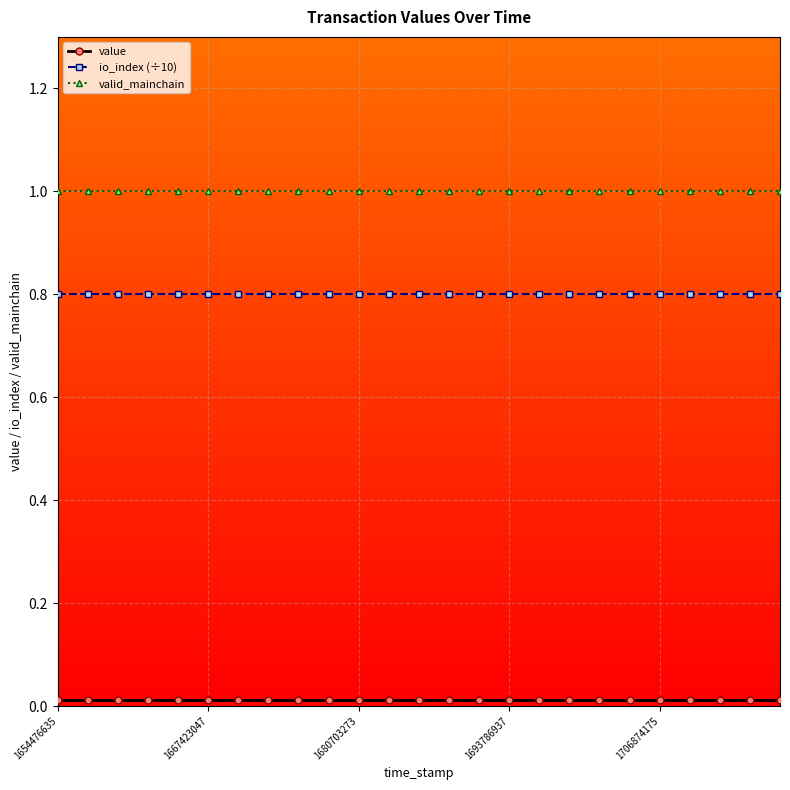

Which series has the largest total across all categories?

valid_mainchain